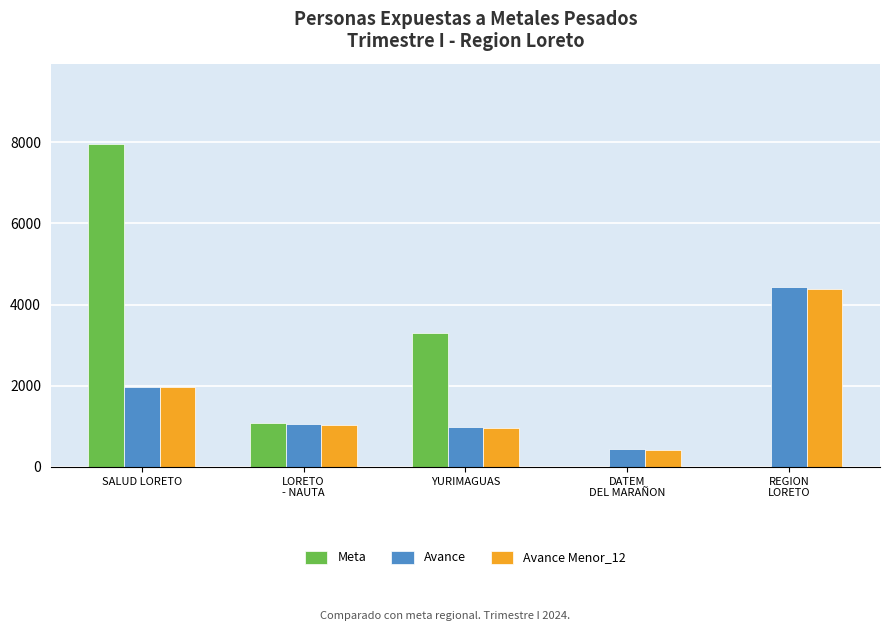

Which series has the largest total across all categories?

Meta